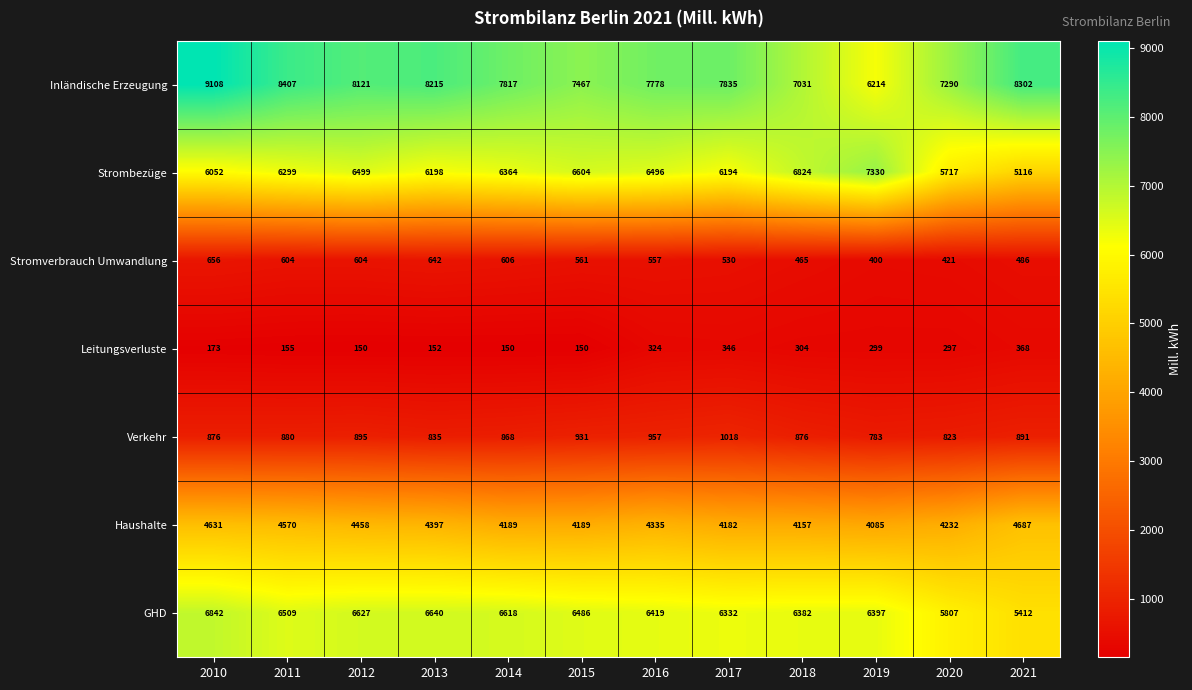

Rank the series by their maximum value, from highest to lowest.

Inländische Erzeugung, Strombezüge, GHD, Haushalte, Verkehr, Stromverbrauch Umwandlung, Leitungsverluste